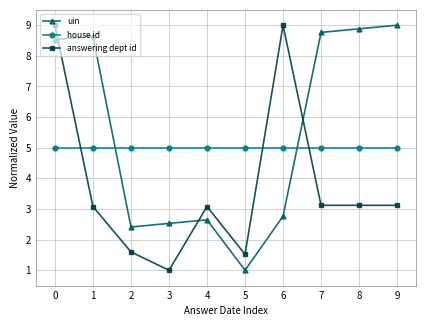

How many data points does each series have?

10